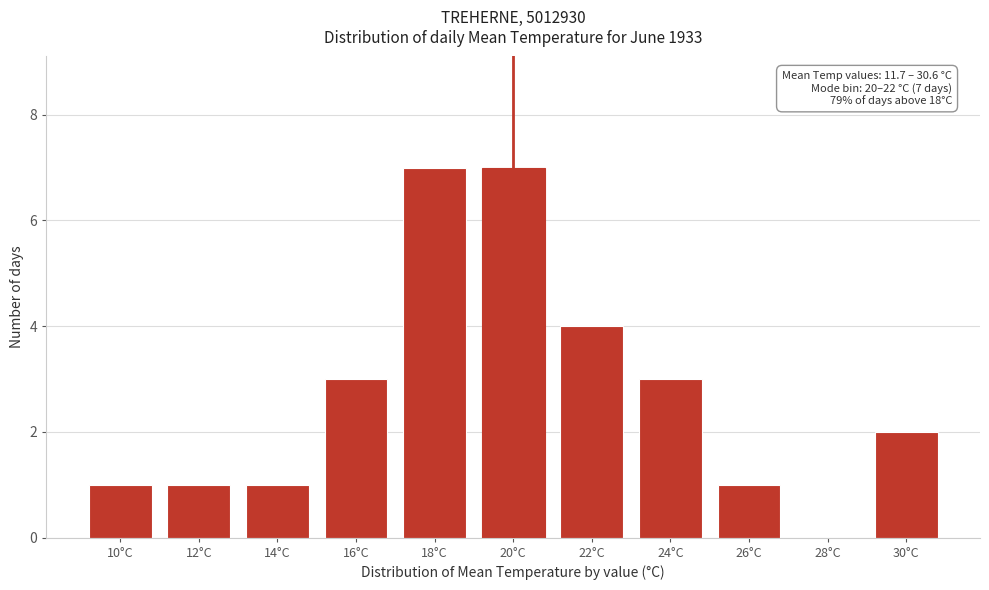

Reading left to right, list all the values displayed in this chart.

10°C=1	12°C=1	14°C=1	16°C=3	18°C=7	20°C=7	22°C=4	24°C=3	26°C=1	28°C=0	30°C=2